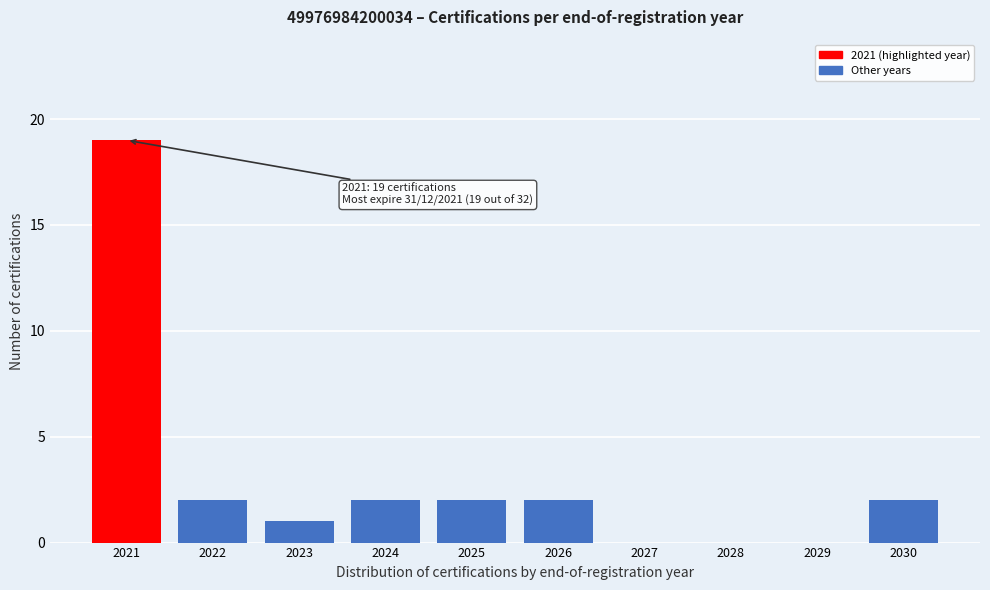

Reading left to right, list all the values displayed in this chart.

2021=19	2022=2	2023=1	2024=2	2025=2	2026=2	2027=0	2028=0	2029=0	2030=2